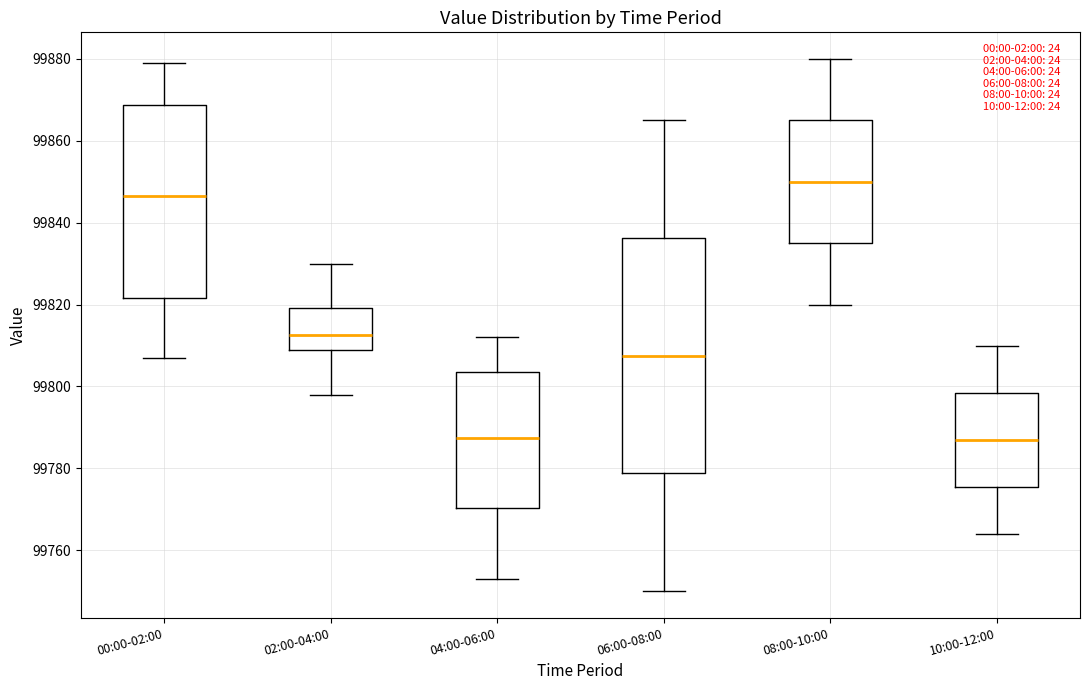

Reading left to right, transcribe this box plot: for each box, give where its median line is, the range the box spans, and where its two whiskers end, as read against the y-axis. The values are not printed on the chart, so give them approximately, as read against the axis.

00:00-02:00: median 99846, box 99822 to 99868, whiskers 99808 to 99880
02:00-04:00: median 99812, box 99810 to 99820, whiskers 99798 to 99830
04:00-06:00: median 99788, box 99770 to 99804, whiskers 99754 to 99812
06:00-08:00: median 99808, box 99778 to 99836, whiskers 99750 to 99866
08:00-10:00: median 99850, box 99836 to 99866, whiskers 99820 to 99880
10:00-12:00: median 99788, box 99776 to 99798, whiskers 99764 to 99810